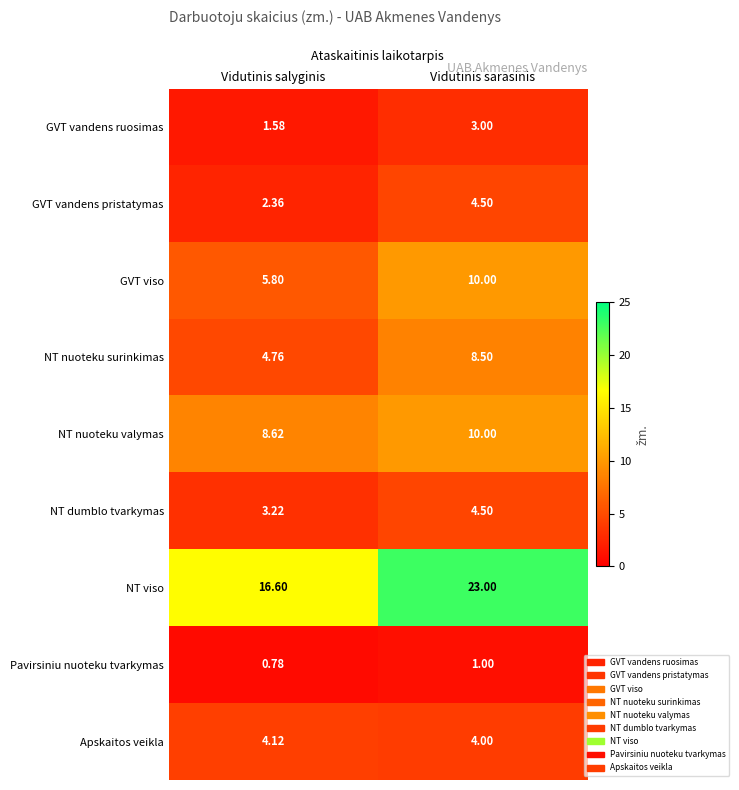

What is the maximum value shown in the chart?

23.0